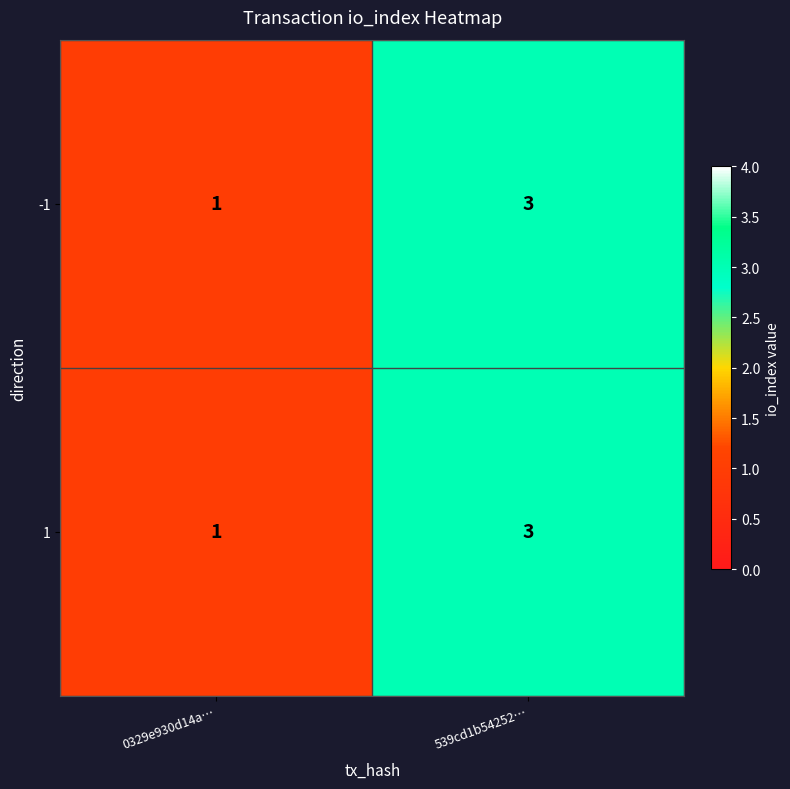

True or false: -1 has a value of 0 at 0329e930d14a….

False